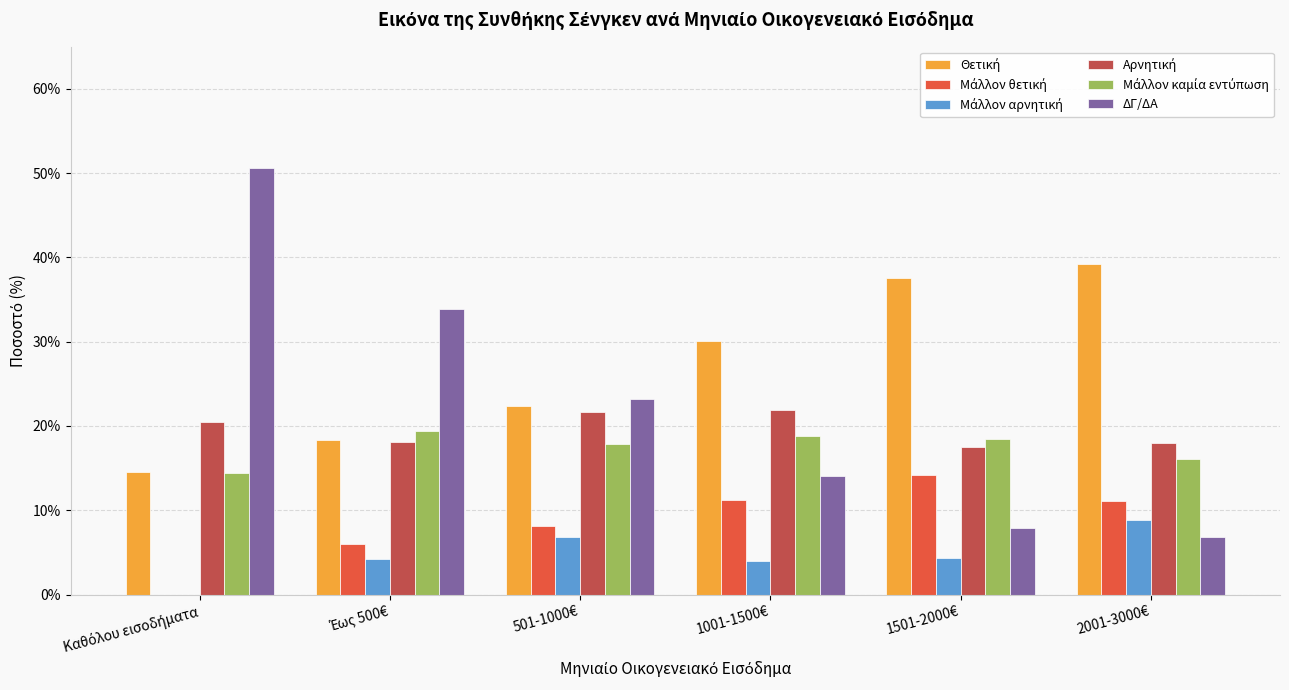

Are the bars grouped side by side (vs. stacked)?

Yes